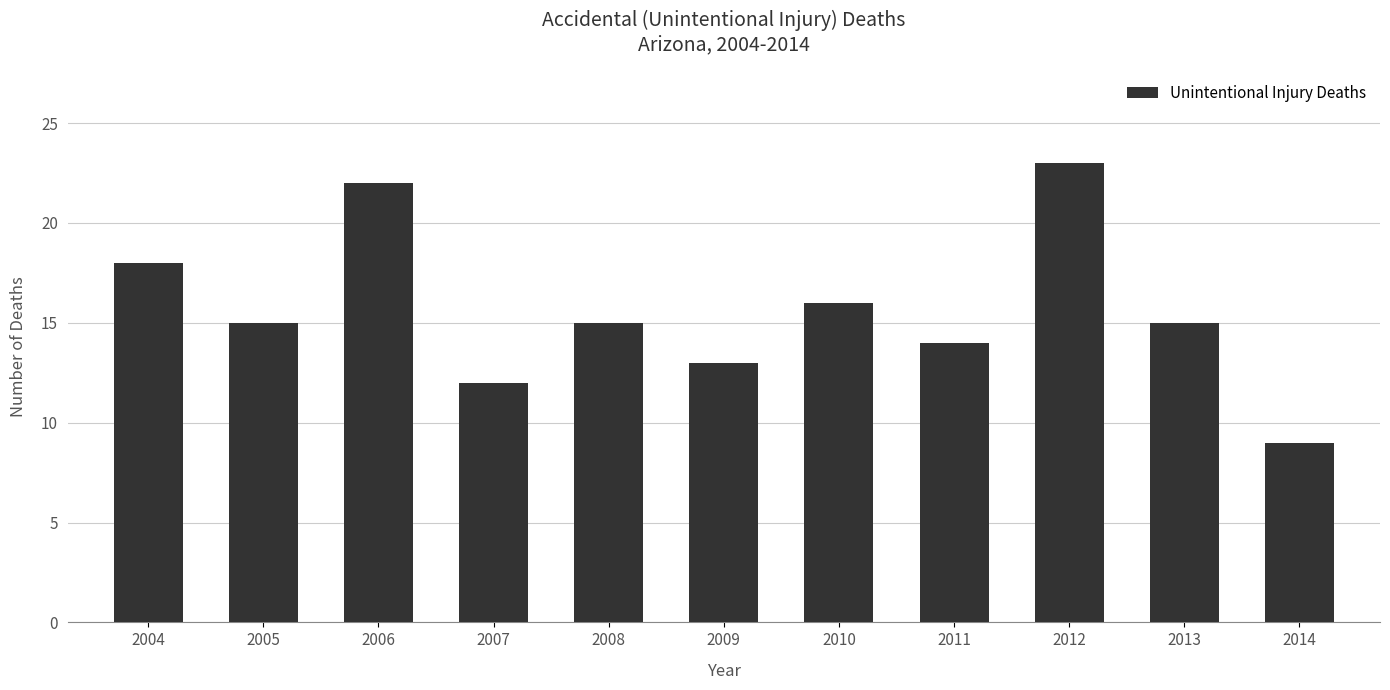

Reading left to right, extract all data points from this chart.

2004=18	2005=15	2006=22	2007=12	2008=15	2009=13	2010=16	2011=14	2012=23	2013=15	2014=9